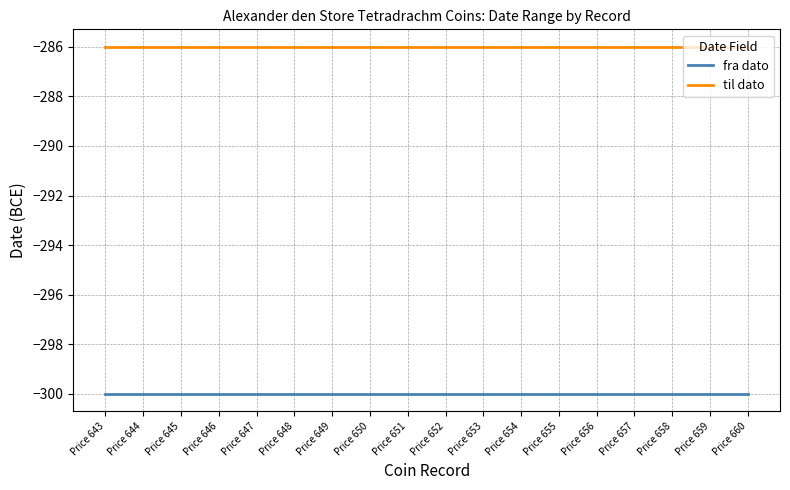

Is it true that fra dato equals -96 at Price 648?

False